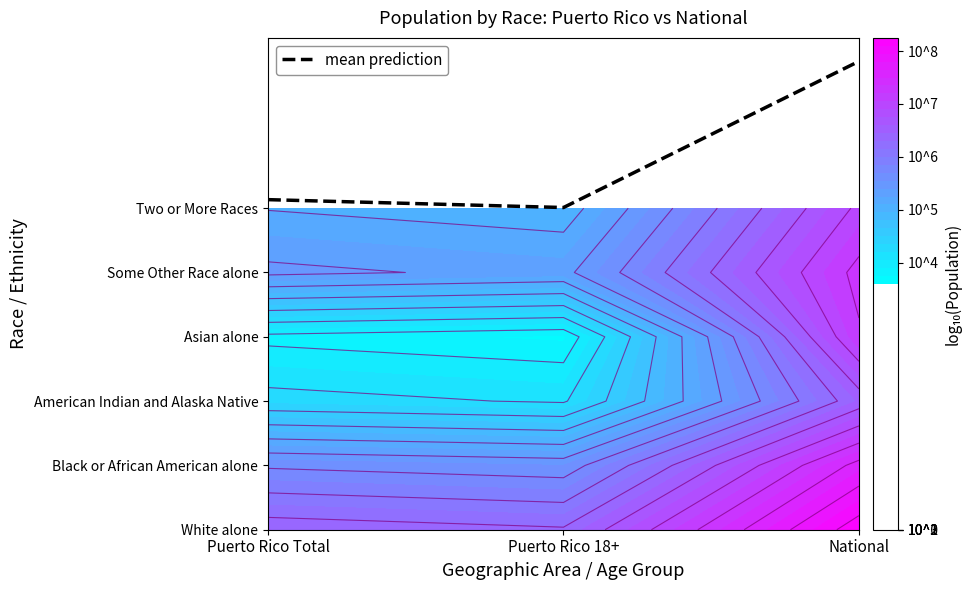

Reading left to right, list all the values displayed in this chart.

5.1	5.0	7.3